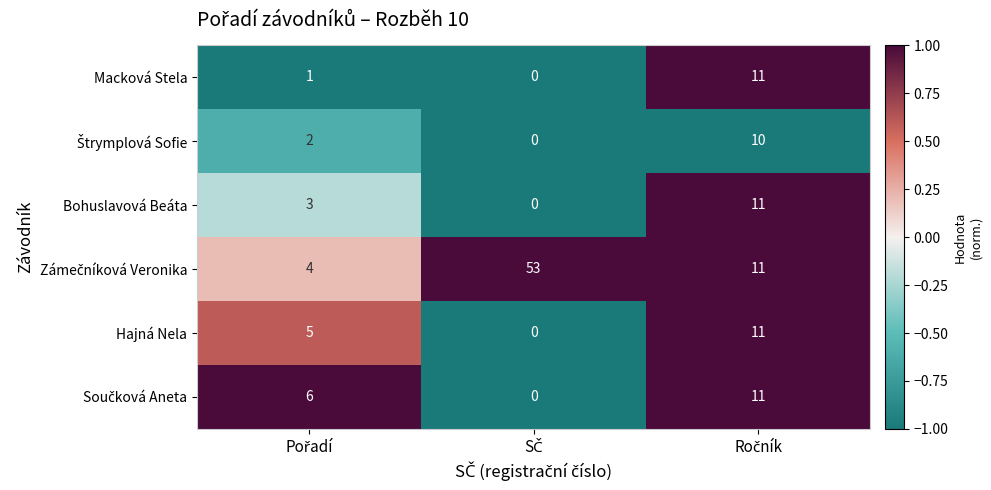

How many Bohuslavová Beáta values are between 0 and 11?

3